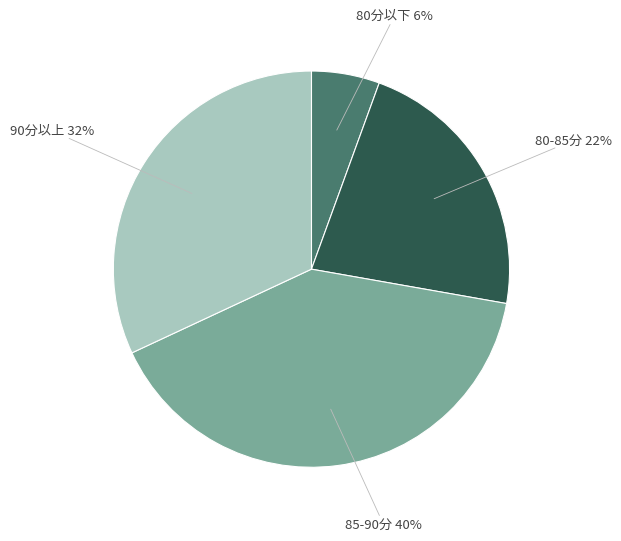

Does any single category account for the majority?

No